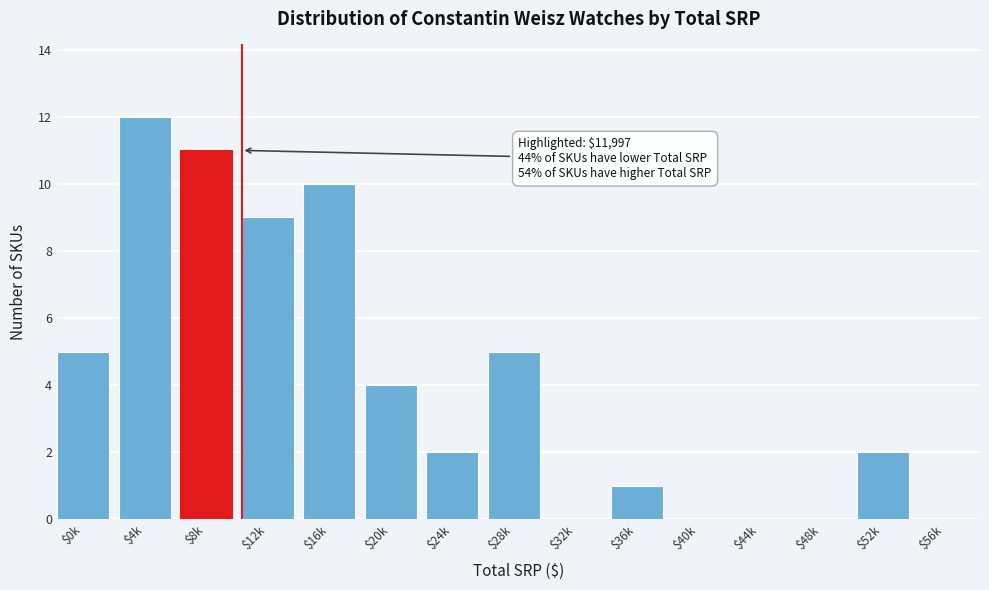

Is it true that the value at $20k is 4?

True